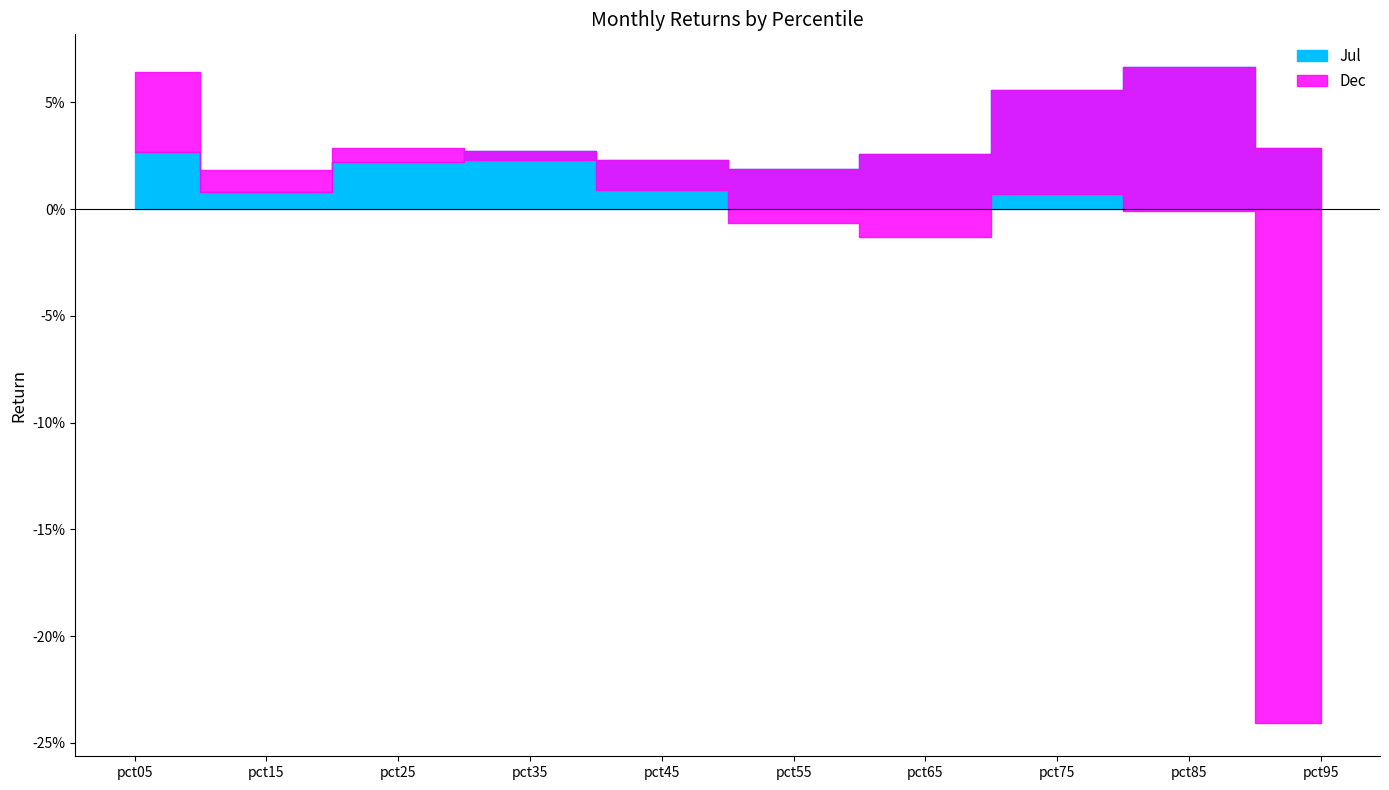

True or false: Jul has more than 0 interior local peaks.

True